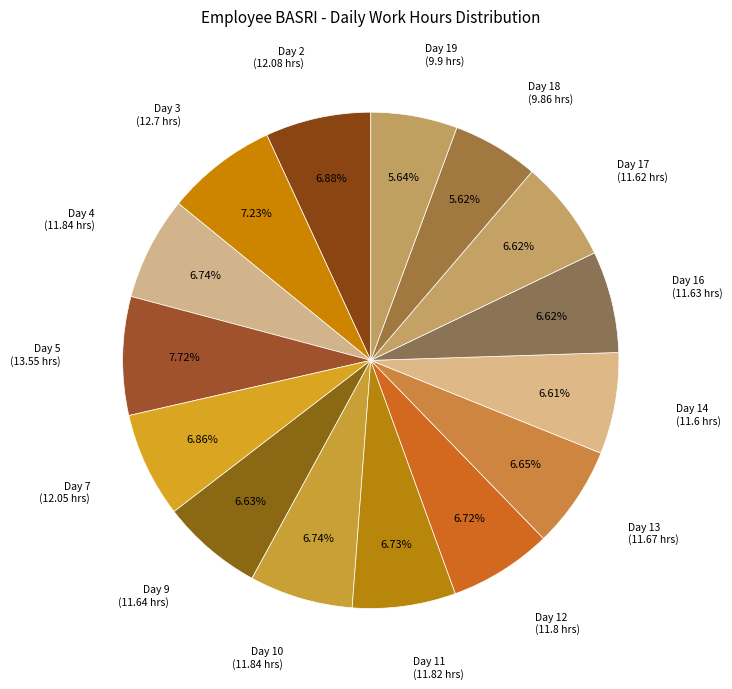

Count the number of slices in the pie.

15